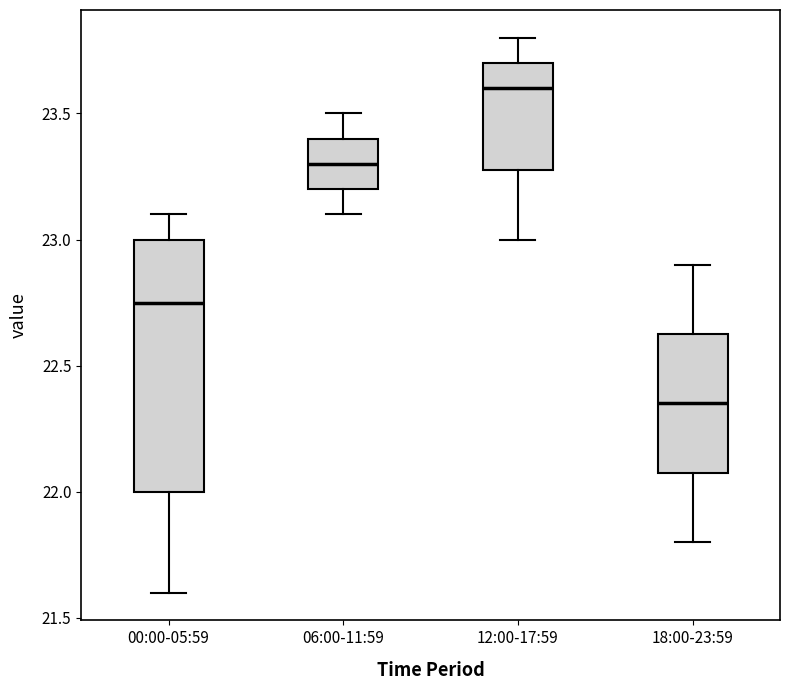

Reading left to right, transcribe this box plot: for each box, give where its median line is, the range the box spans, and where its two whiskers end, as read against the y-axis. The values are not printed on the chart, so give them approximately, as read against the axis.

00:00-05:59: median 22.75, box 22.00 to 23.00, whiskers 21.60 to 23.10
06:00-11:59: median 23.30, box 23.20 to 23.40, whiskers 23.10 to 23.50
12:00-17:59: median 23.60, box 23.30 to 23.70, whiskers 23.00 to 23.80
18:00-23:59: median 22.35, box 22.10 to 22.65, whiskers 21.80 to 22.90